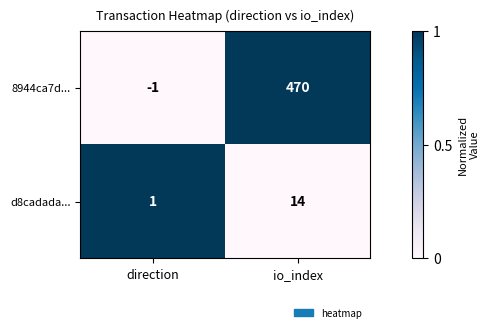

Between direction and io_index, which series saw the biggest shift?

8944ca7d...